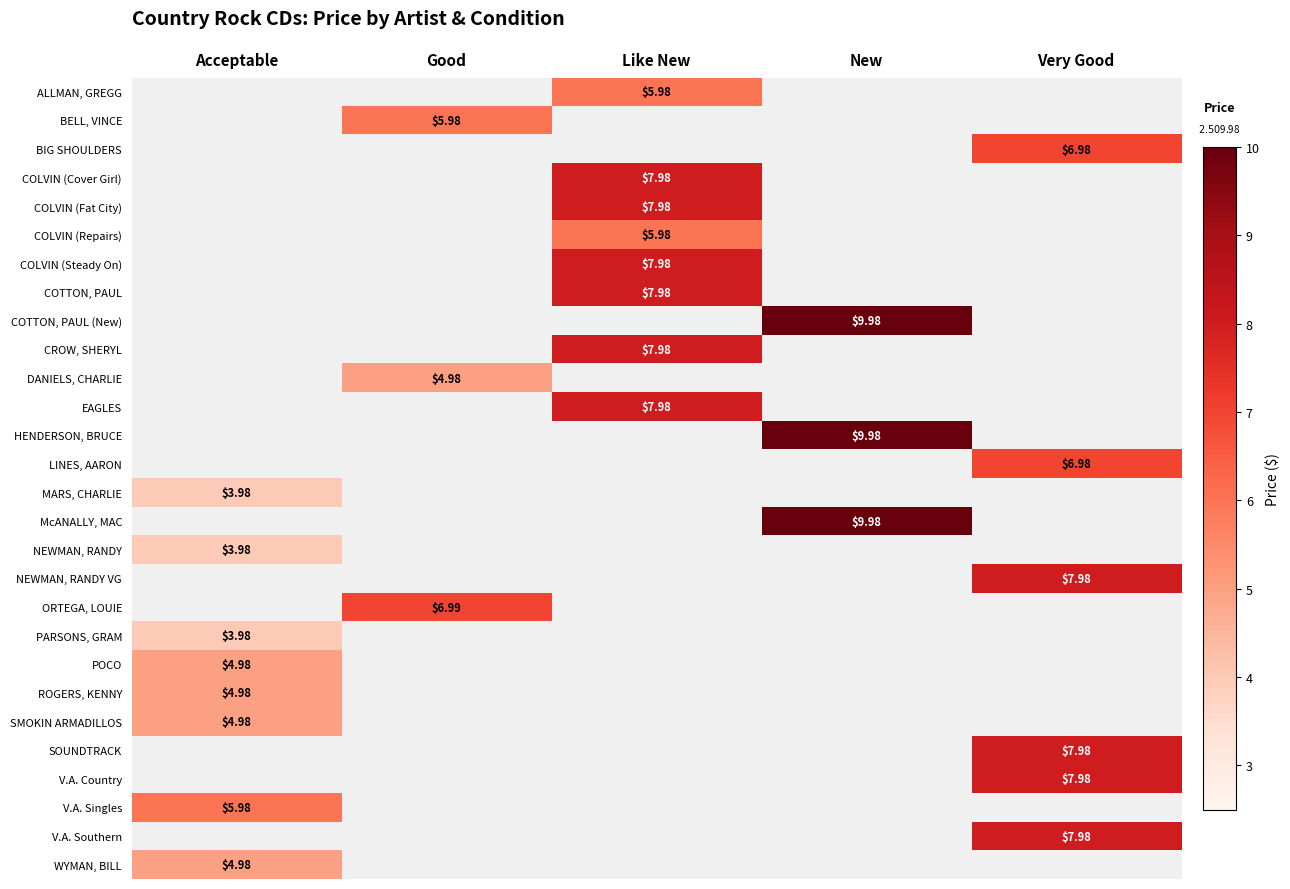

What is the maximum value shown in the chart?

10.0